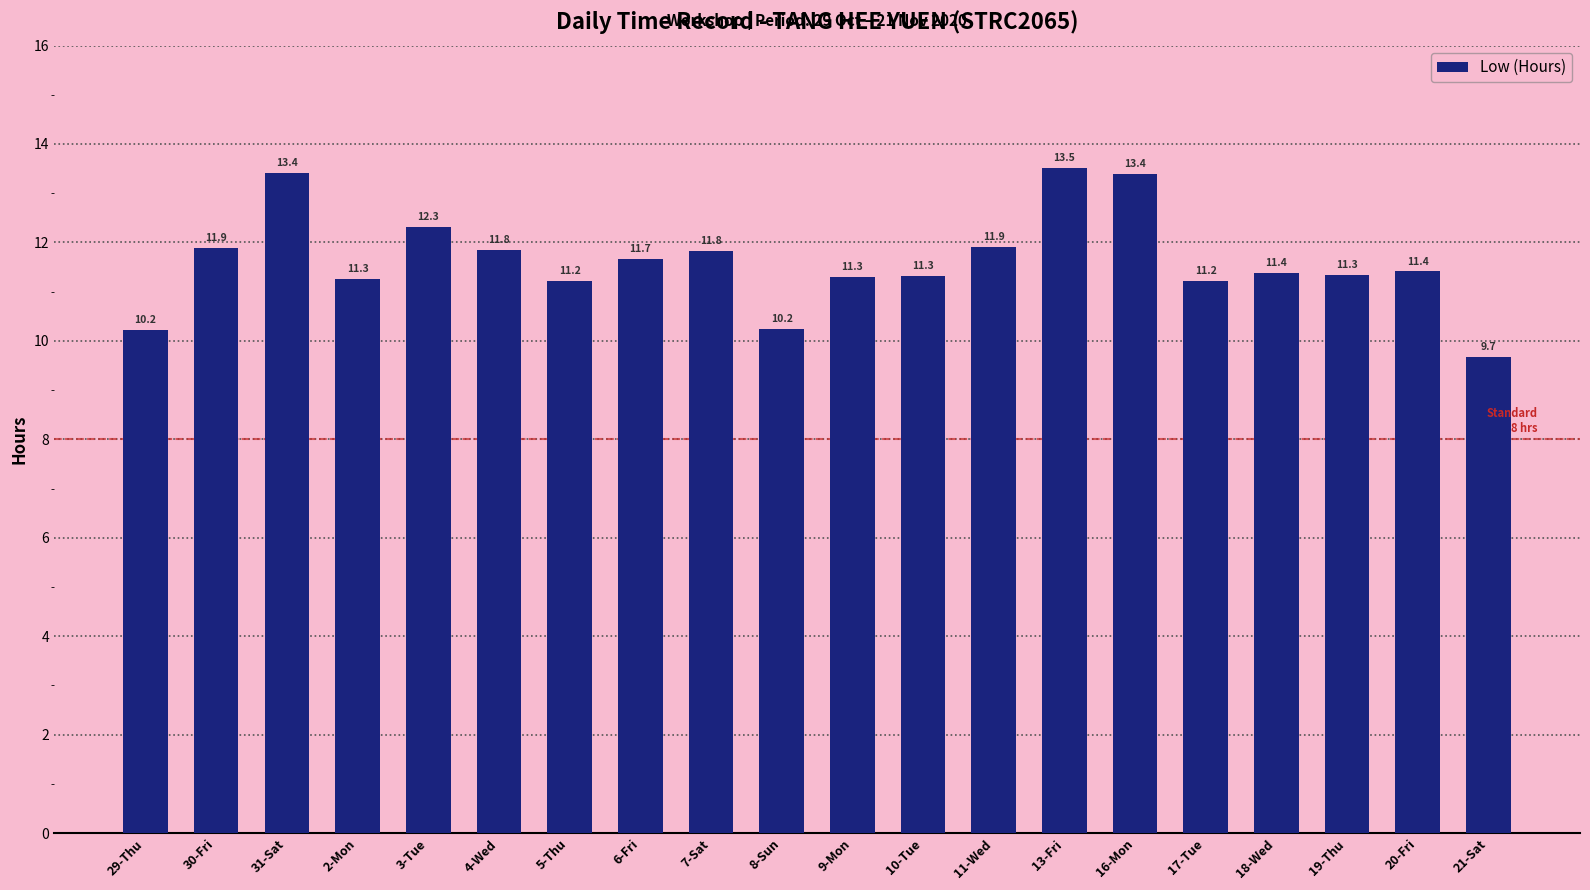

What is the difference between the second highest and minimum values?

3.7